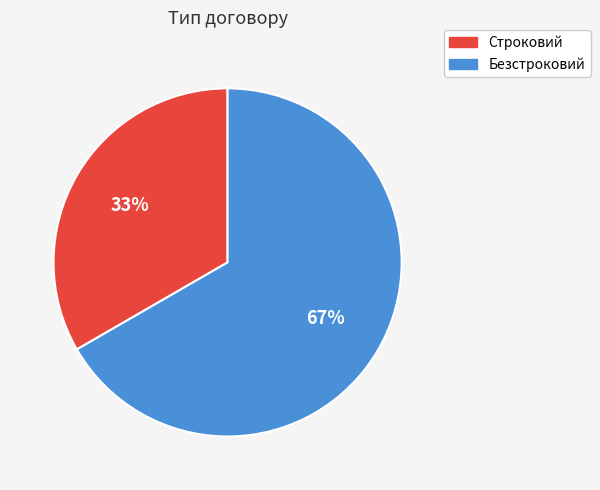

What is the smallest slice in the pie chart?

Строковий